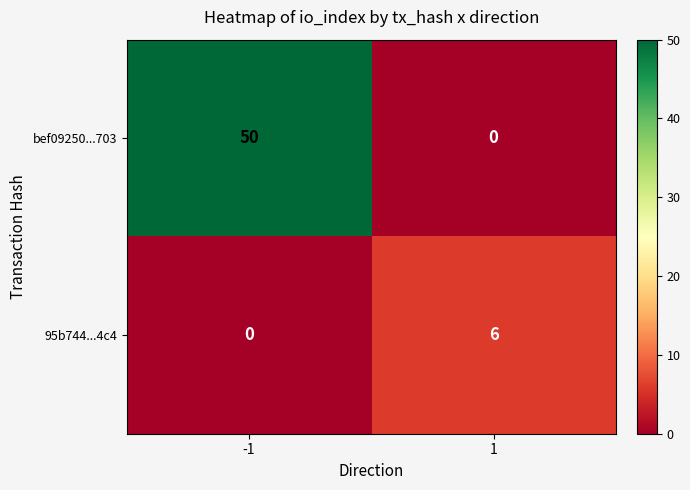

The value of bef09250...703 at 1 is 0. True or false?

True